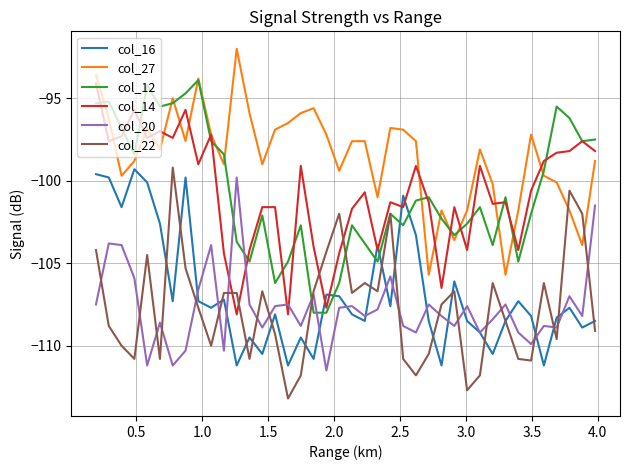

Which series has the largest total across all categories?

col_27